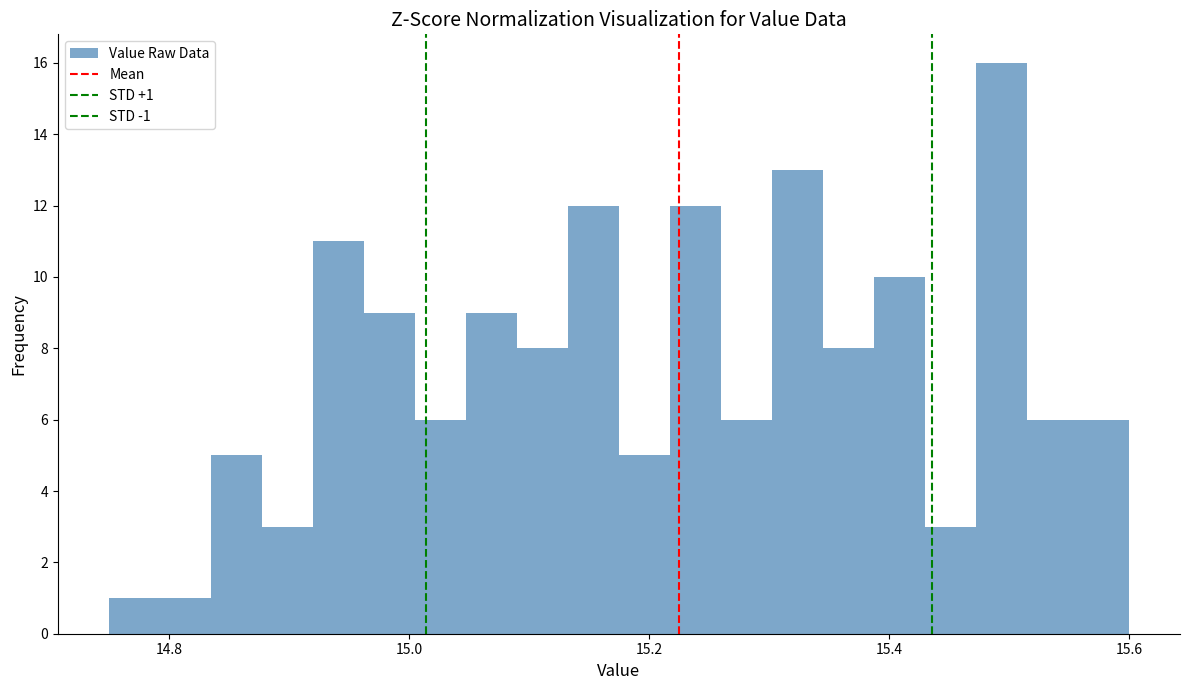

Around what value on the x-axis is the tallest bar? Give the approximate position of its centre, as read against the axis.

15.50